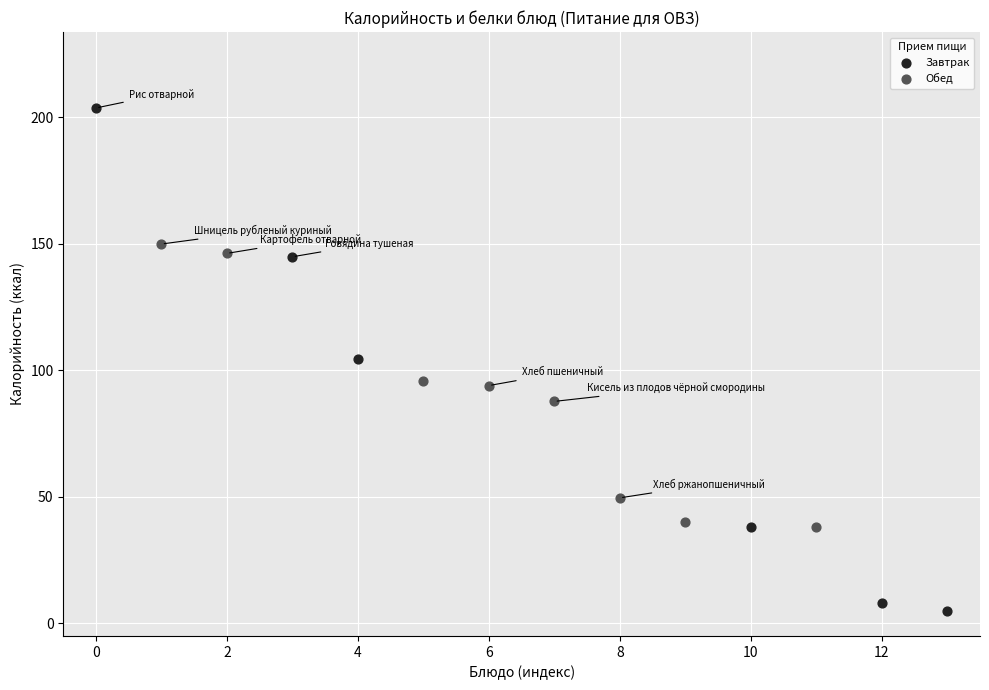

Which series reaches the minimum Y coordinate?

Завтрак